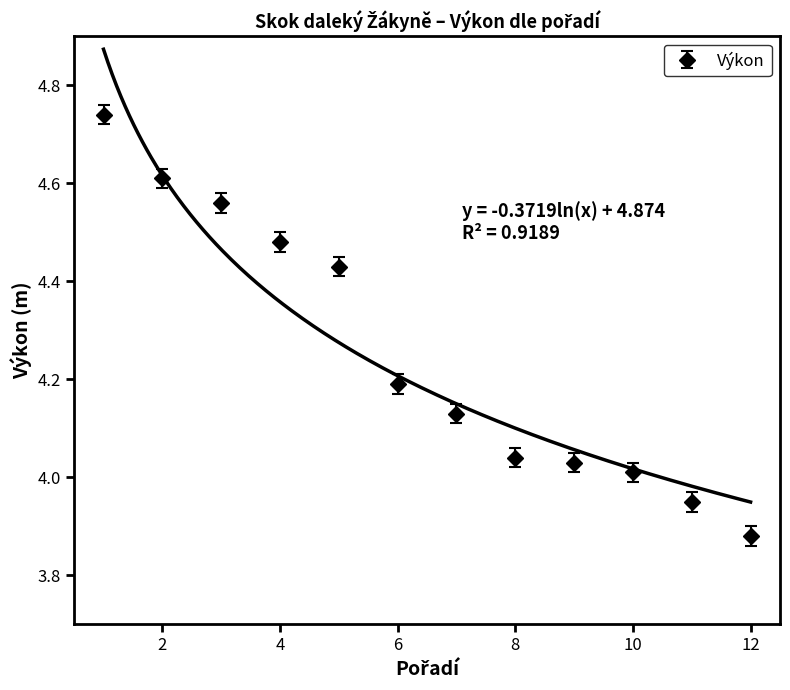

List the labels in order of value, smallest first.

12, 11, 10, 9, 8, 7, 6, 5, 4, 3, 2, 1